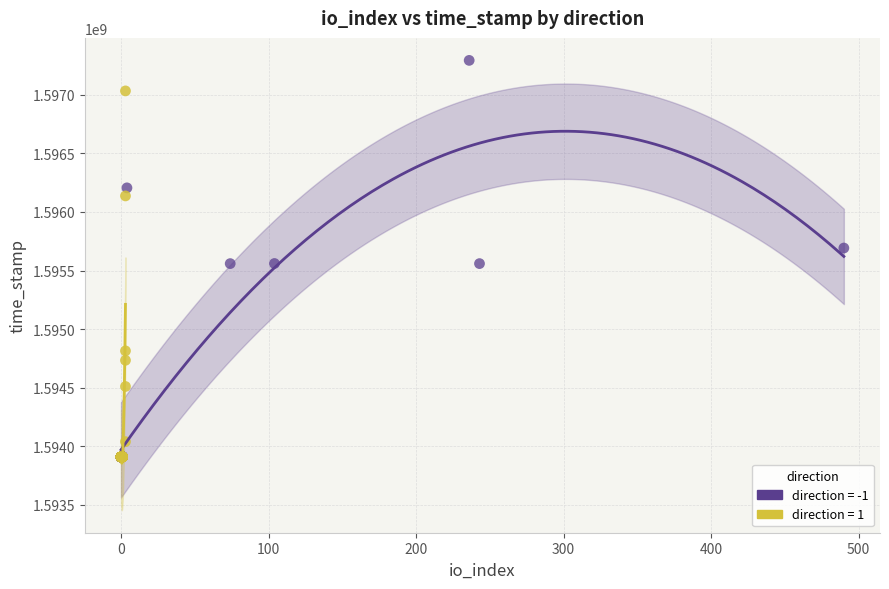

Which series has the largest Y range (max minus min)?

direction = -1